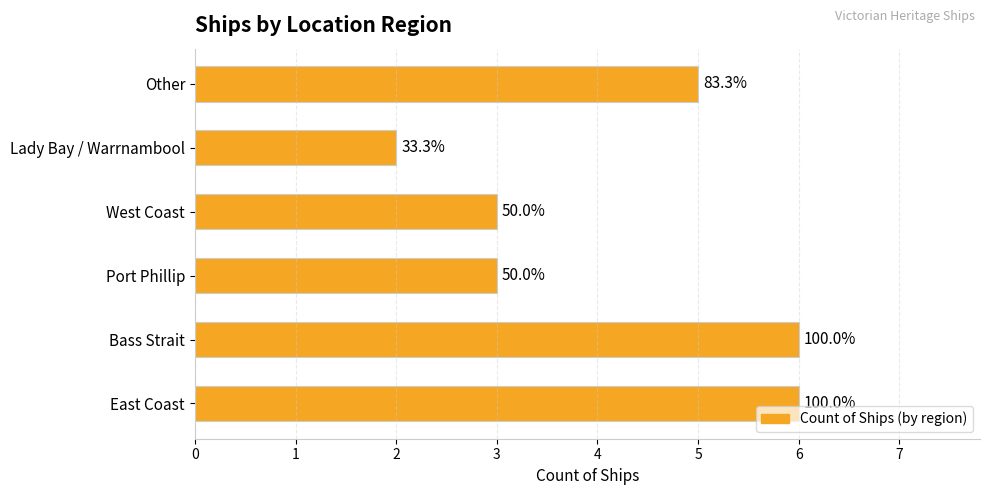

What is the difference between the maximum and second lowest values?

3